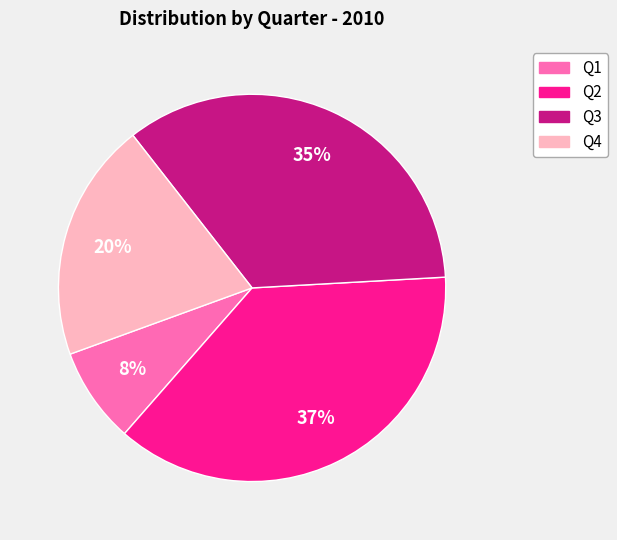

True or false: Q2 accounts for 26% of the total.

False